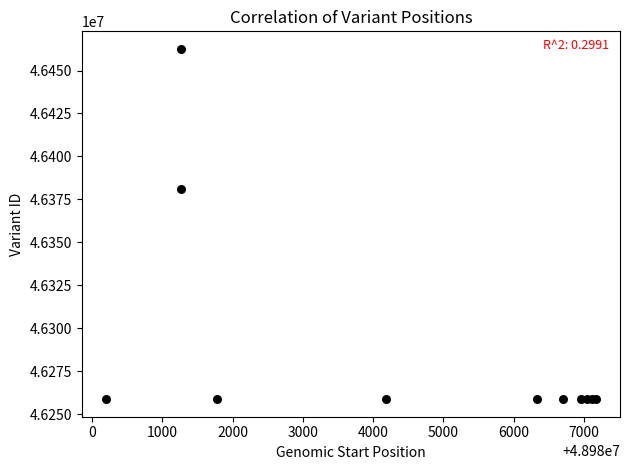

What Y value in the scatter plot is closest to 46360654?

46380835